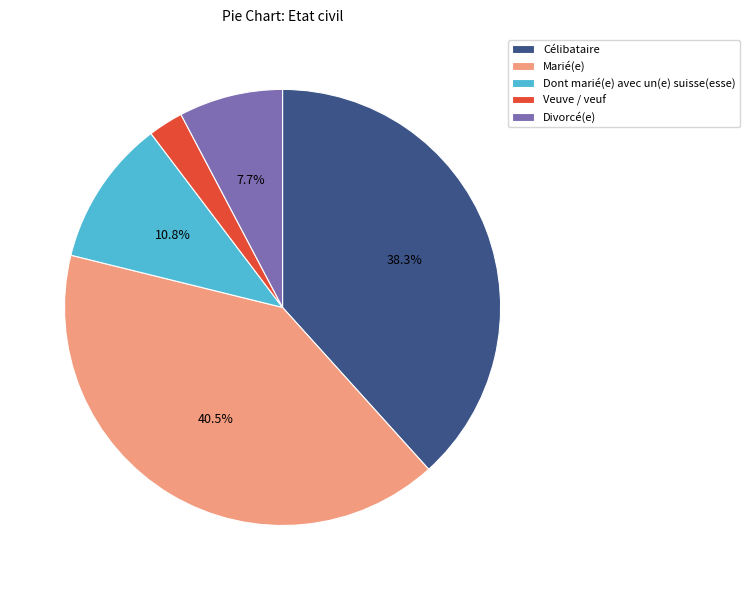

Rank the categories by value from highest to lowest.

Marié(e), Célibataire, Dont marié(e) avec un(e) suisse(esse), Divorcé(e), Veuve / veuf